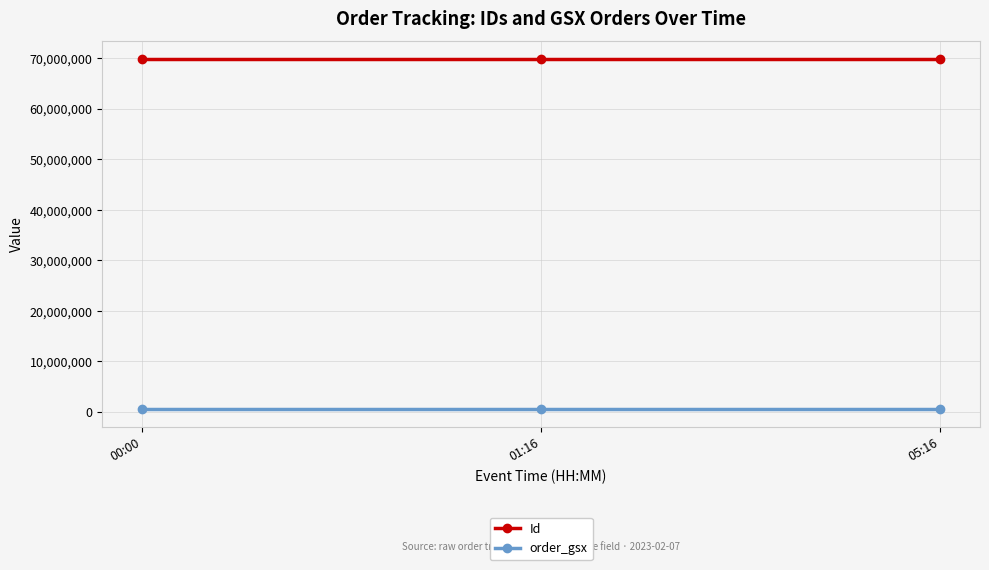

Does the chart display data point markers on the line(s)?

Yes